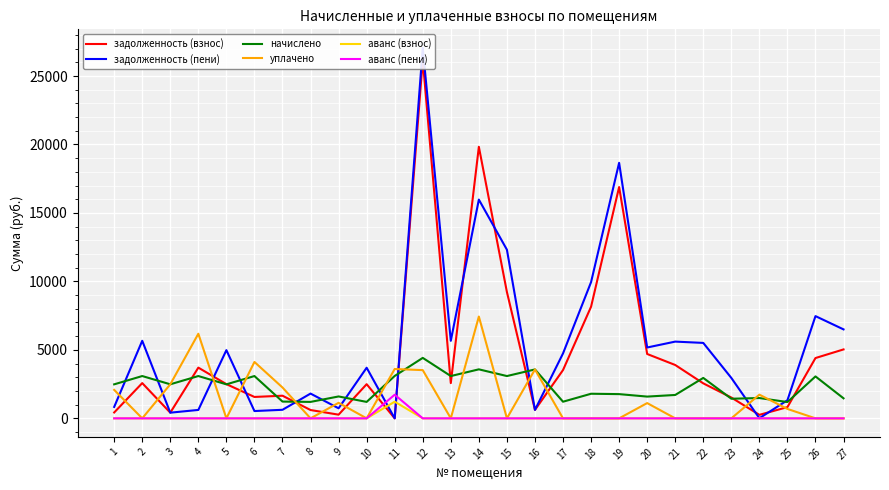

Where is the first local maximum for начислено?

2